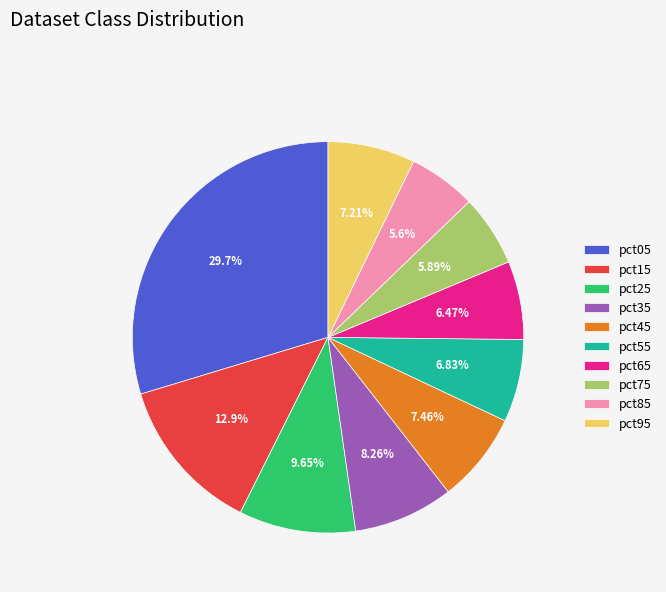

Is there a majority slice in this chart?

No